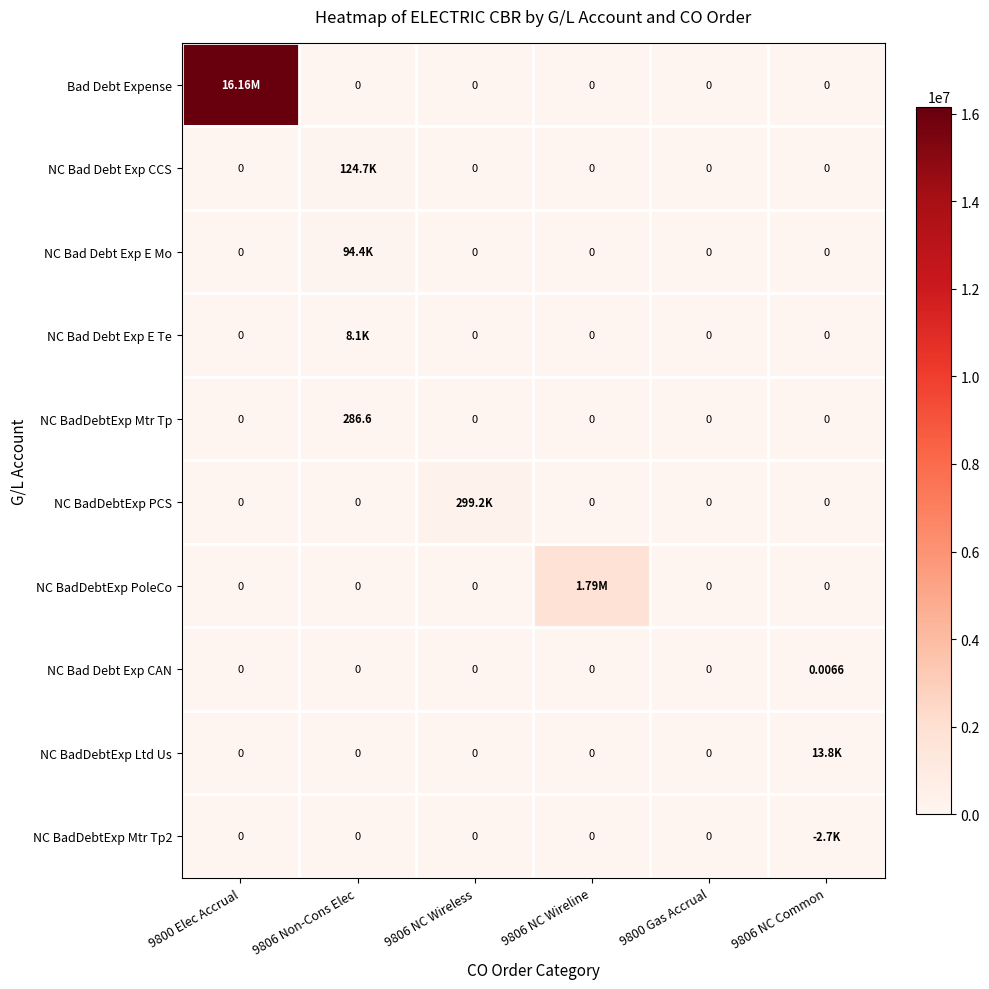

Between 9806 NC Wireless and 9800 Elec Accrual, which is larger?

9800 Elec Accrual